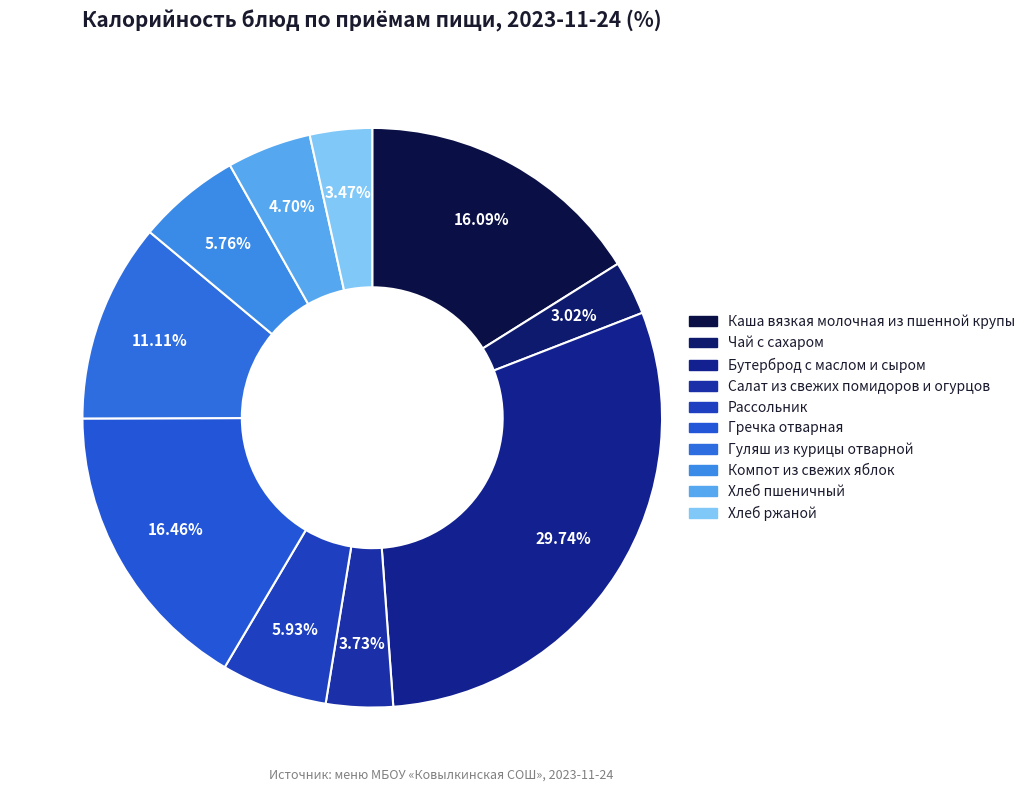

The Хлеб ржаной slice represents 3% of the pie. True or false?

True